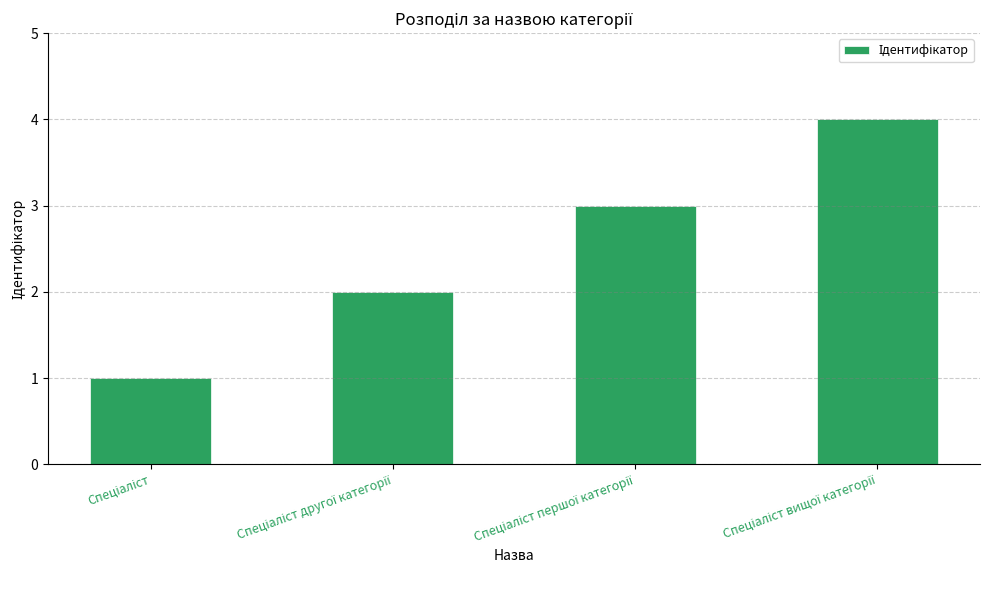

How many bars are there in total?

4